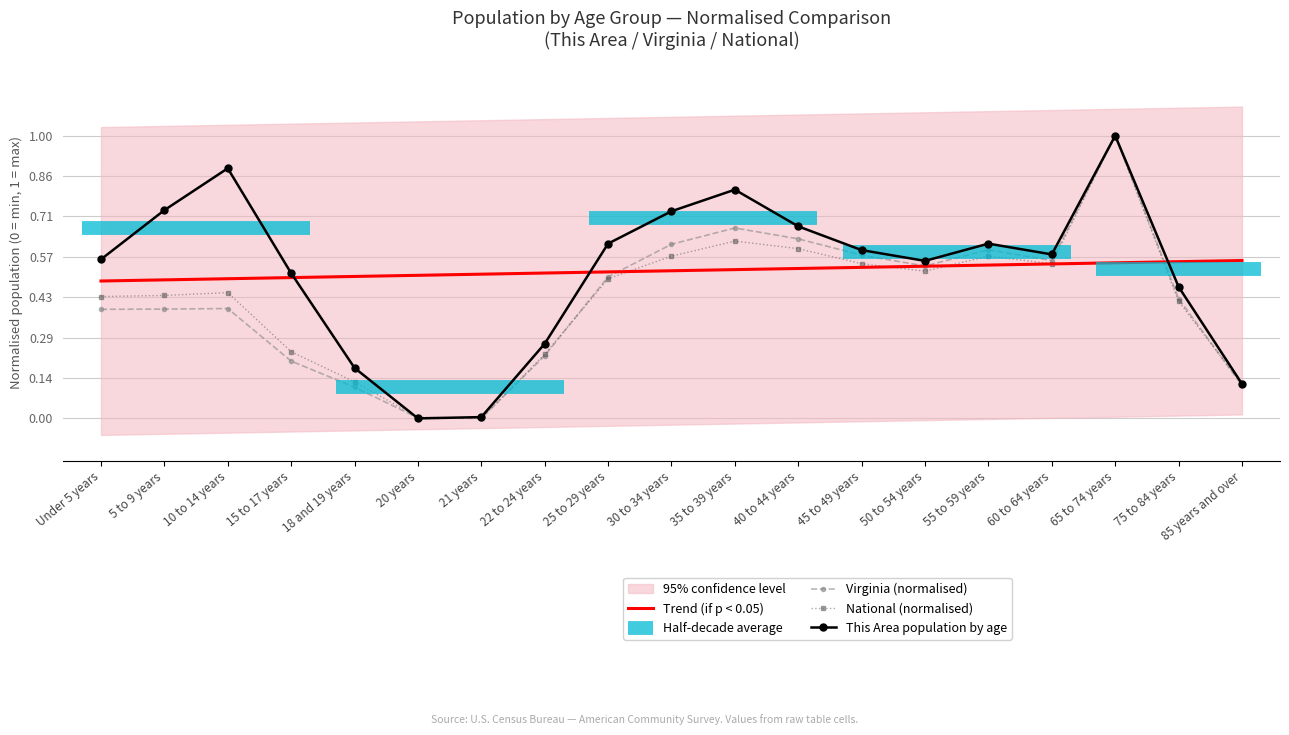

List the labels in order of Virginia value, largest first.

65 to 74 years, 35 to 39 years, 40 to 44 years, 30 to 34 years, 55 to 59 years, 45 to 49 years, 60 to 64 years, 50 to 54 years, 25 to 29 years, 75 to 84 years, 10 to 14 years, 5 to 9 years, Under 5 years, 22 to 24 years, 15 to 17 years, 85 years and over, 18 and 19 years, 20 years, 21 years